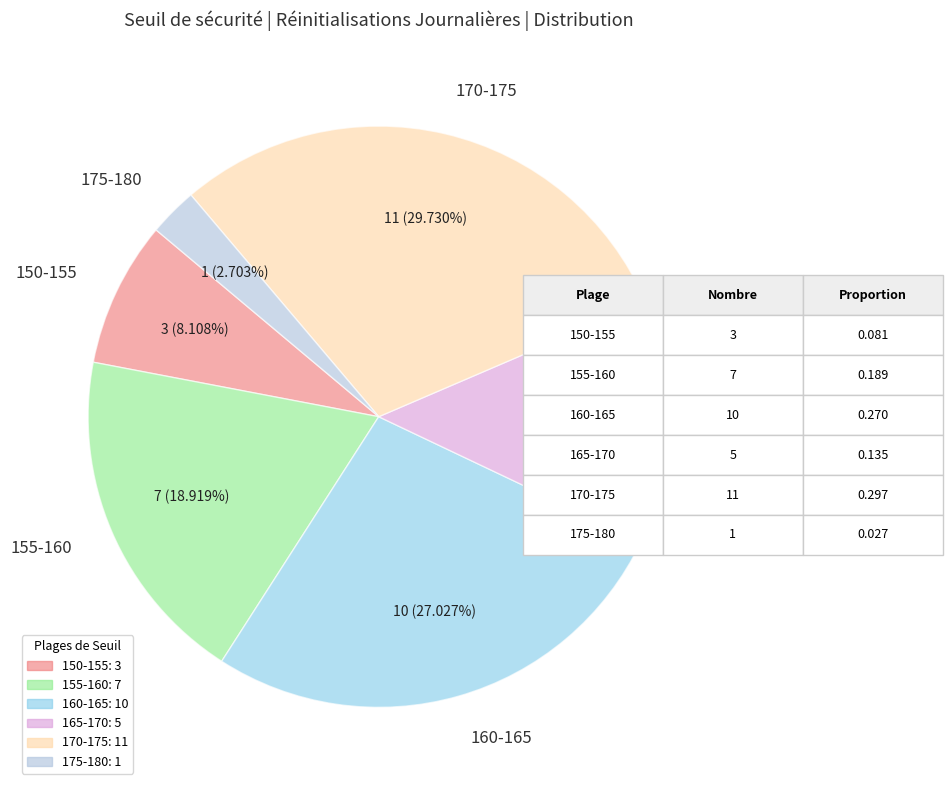

Is there a majority slice in this chart?

No